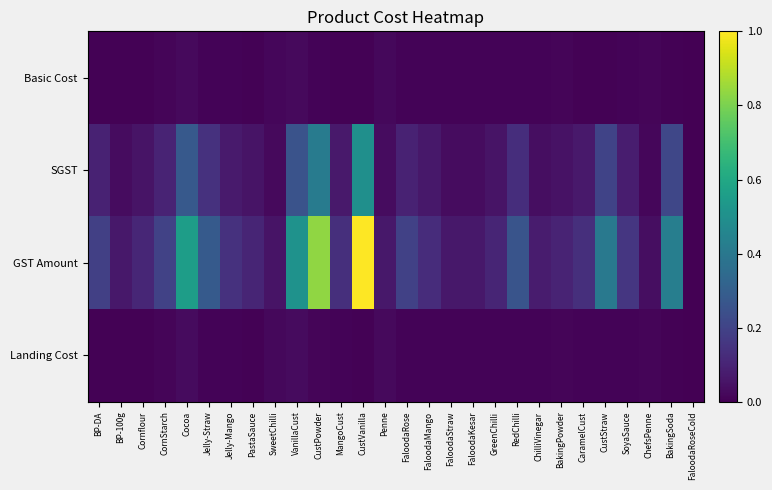

Which label corresponds to the largest value in the chart?

CustVanilla